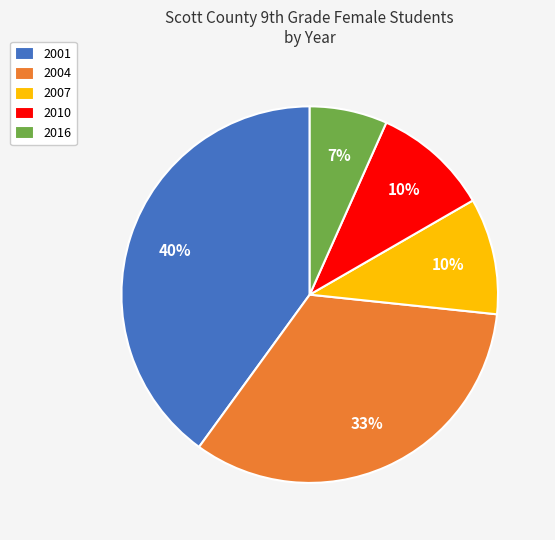

What percentage is the 2001 slice, to the nearest percent?

40%